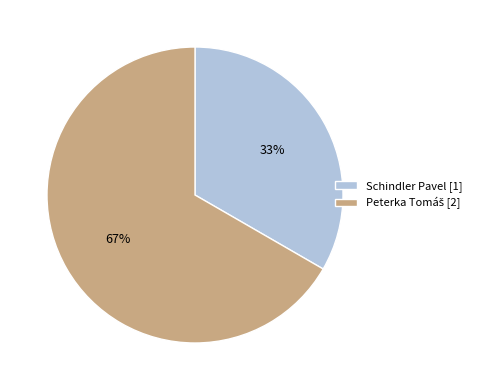

Does any single category account for the majority?

Yes